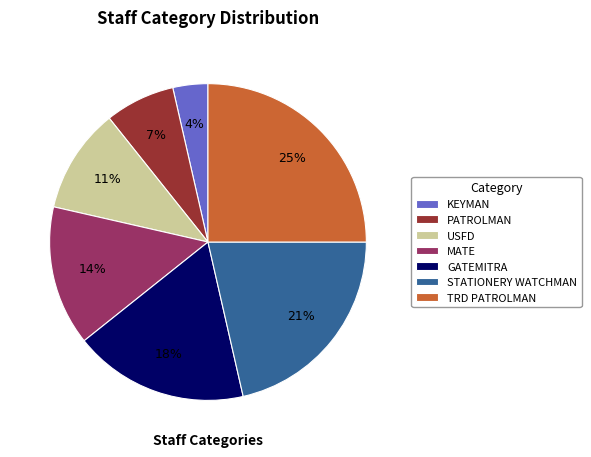

Is the sum of USFD and TRD PATROLMAN greater than half?

No